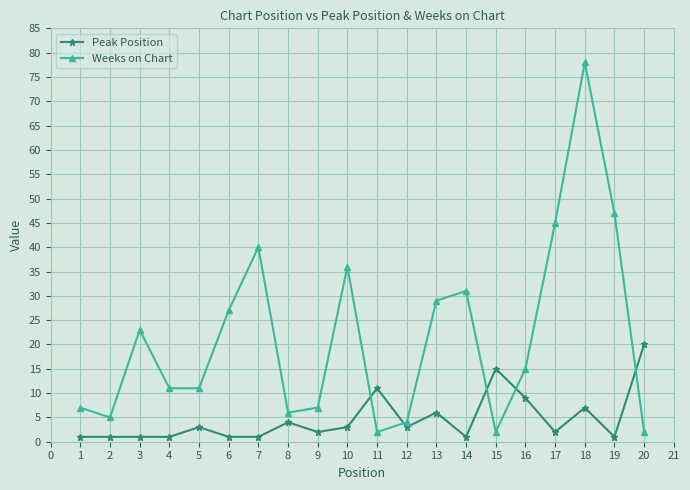

How many times do Peak Position and Weeks on Chart cross each other?

5